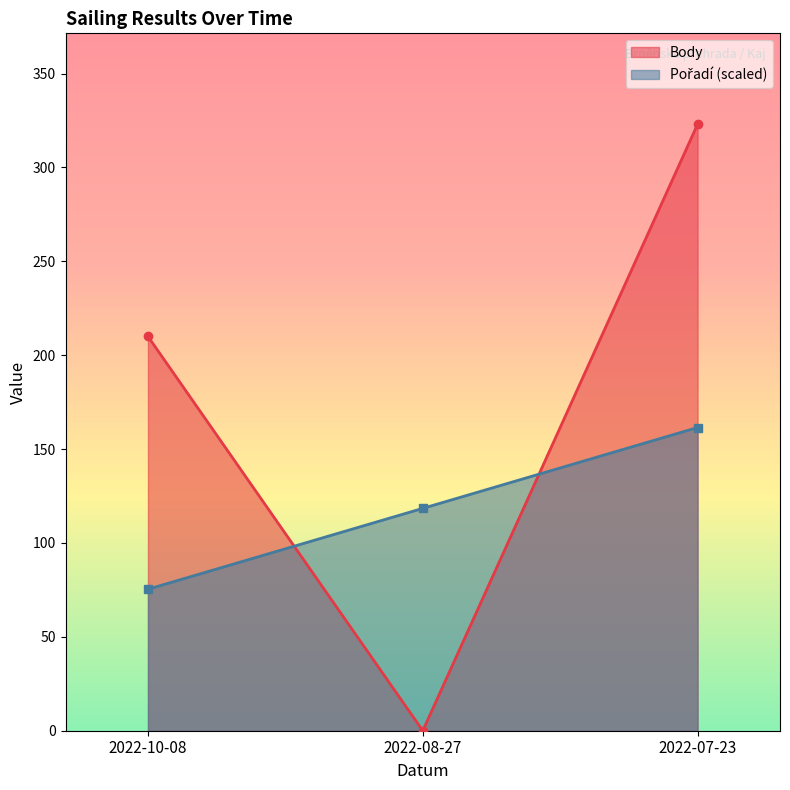

What is the spread (max minus min) of values at 2022-08-27?

118.4